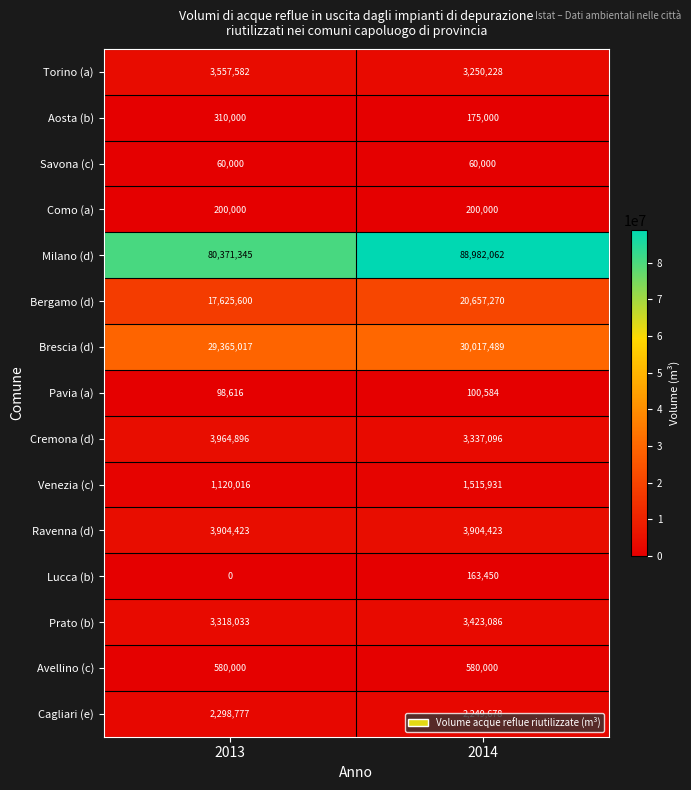

Is it true that Prato (b) equals 1117385 at 2014?

False